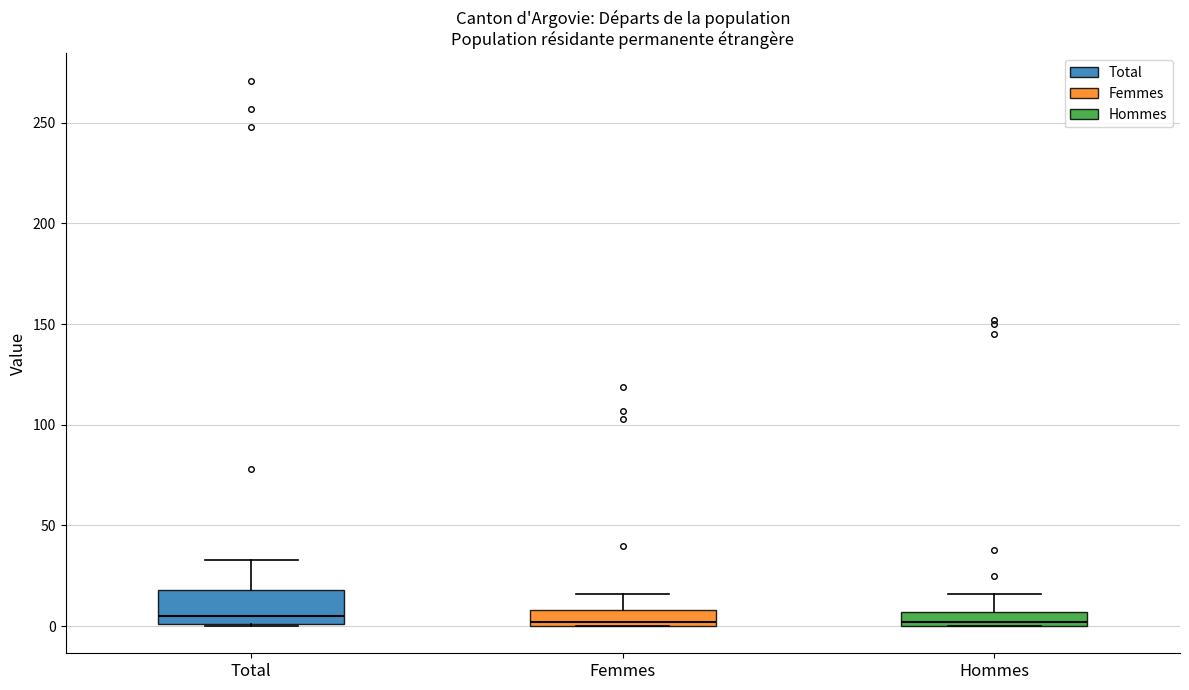

Where does the upper whisker of the box for Femmes end on the y-axis? The values are not printed on the chart, so give them approximately, as read against the axis.

15